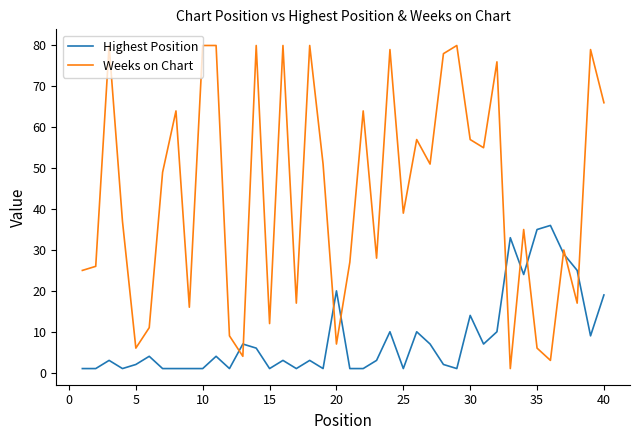

Rank the series by their maximum value, from lowest to highest.

Highest Position, Weeks on Chart